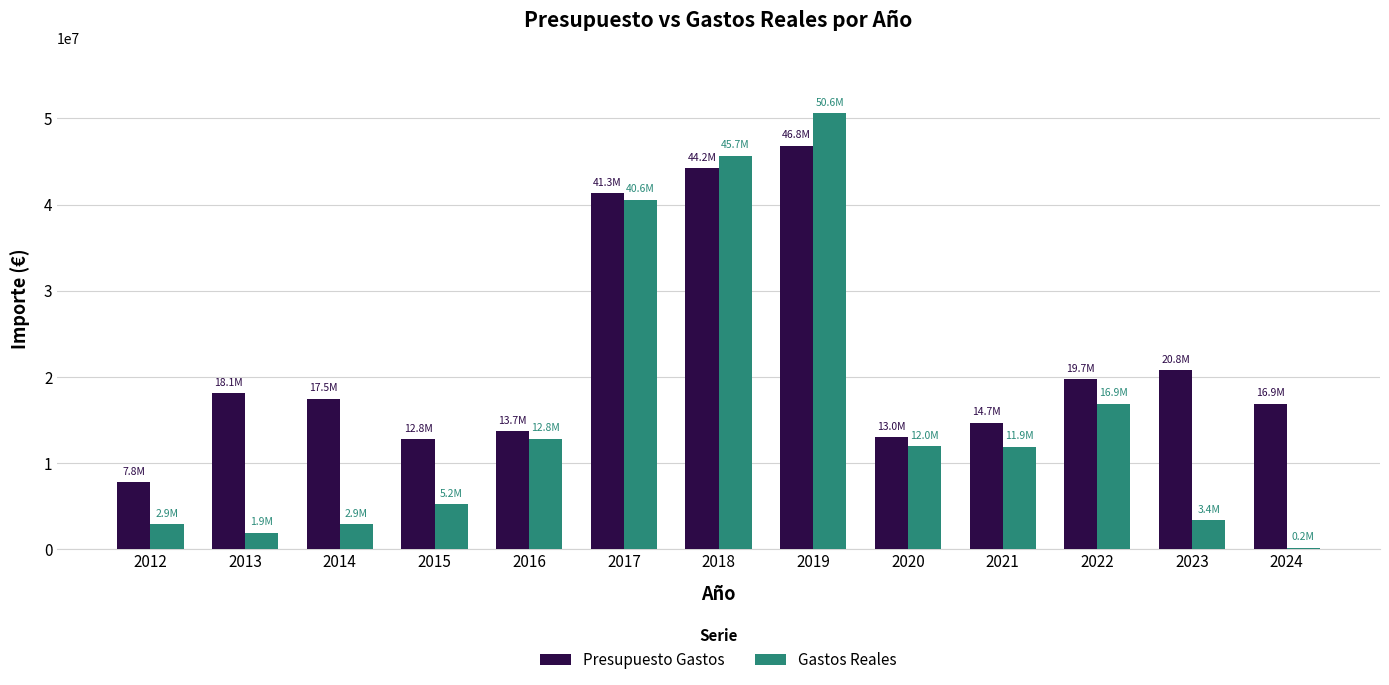

What is the difference between the highest and lowest values at 2012?

4867246.9